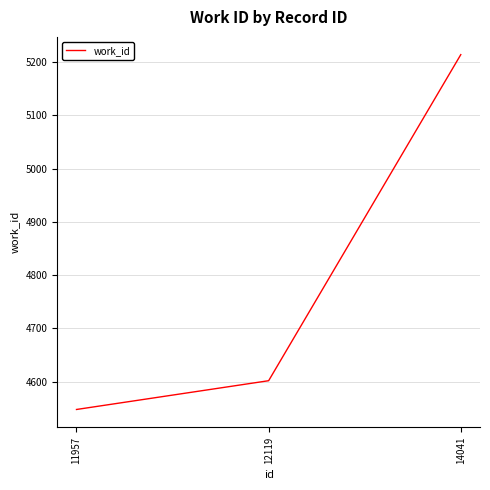

True or false: the data shows 4602 at 12119.

True